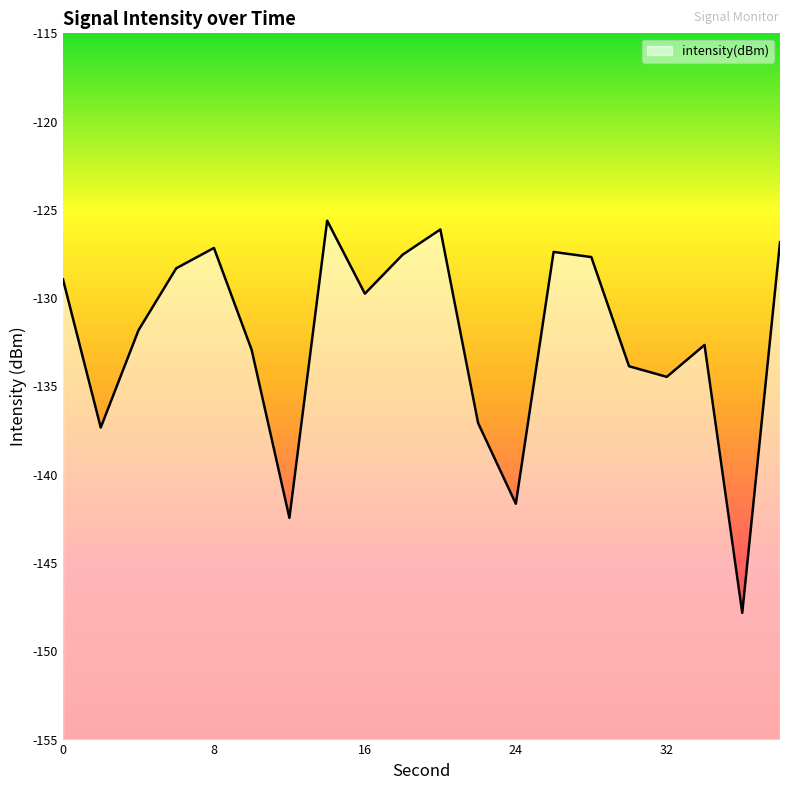

Where is the first local minimum?

2